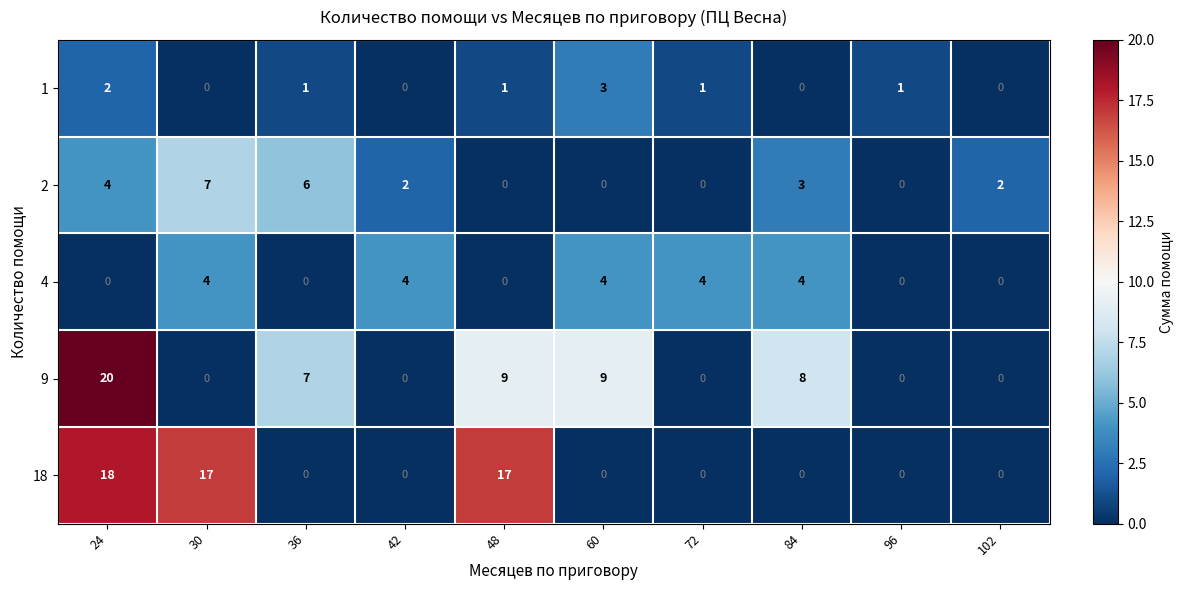

The value of 9 at 102 is 0. True or false?

True